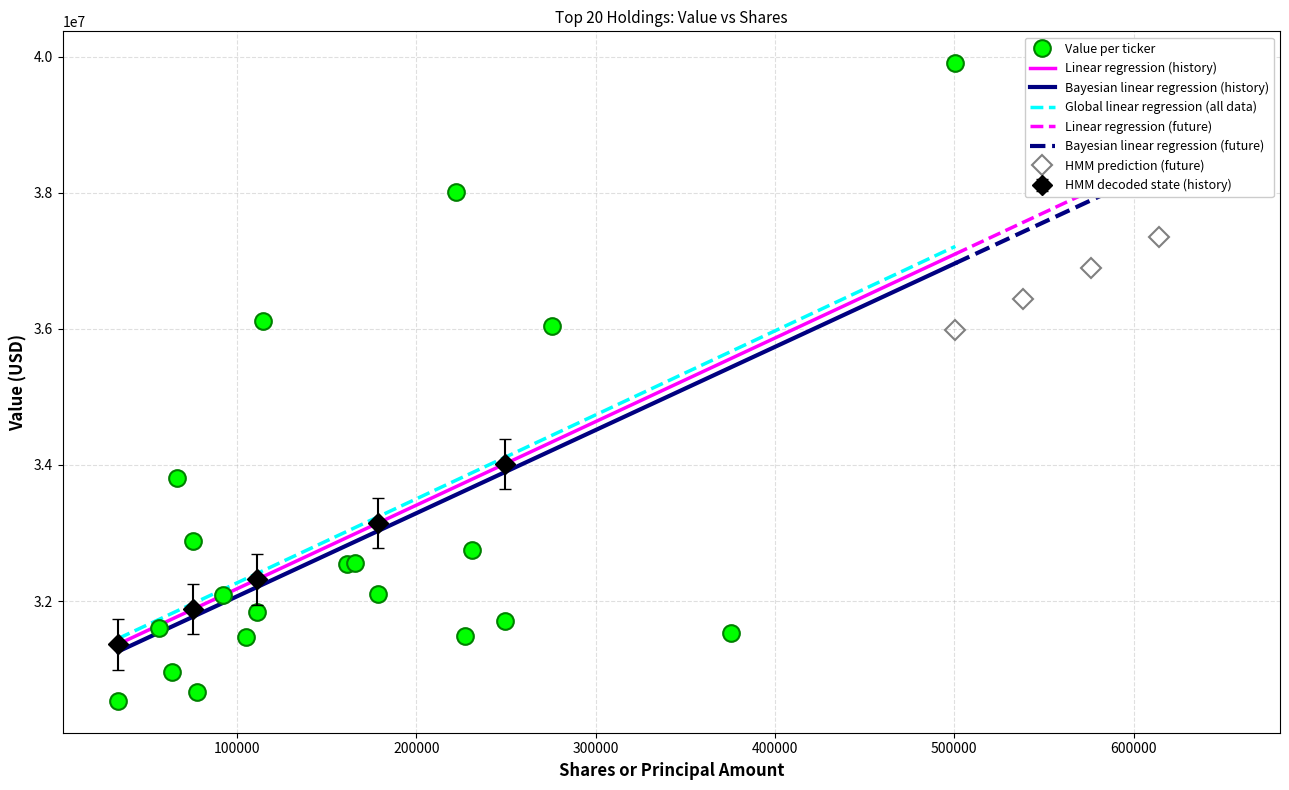

True or false: Linear regression (history) and Bayesian linear regression (history) intersect in this chart.

False